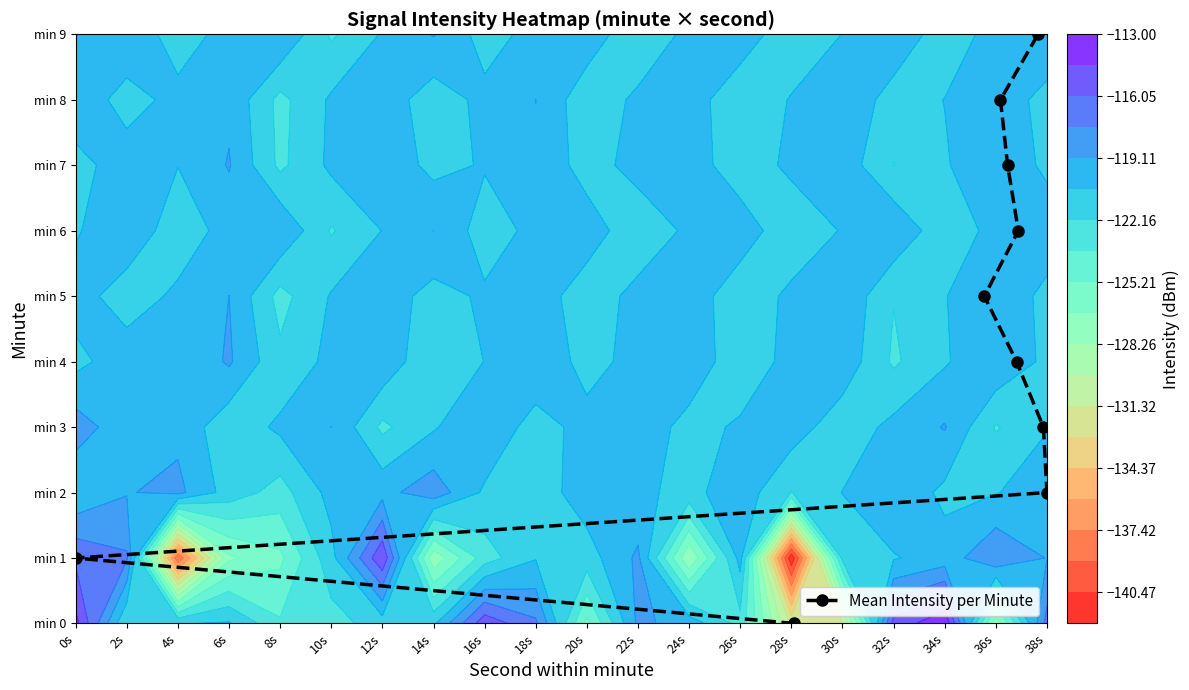

What is the difference between the second highest and second lowest values?

7